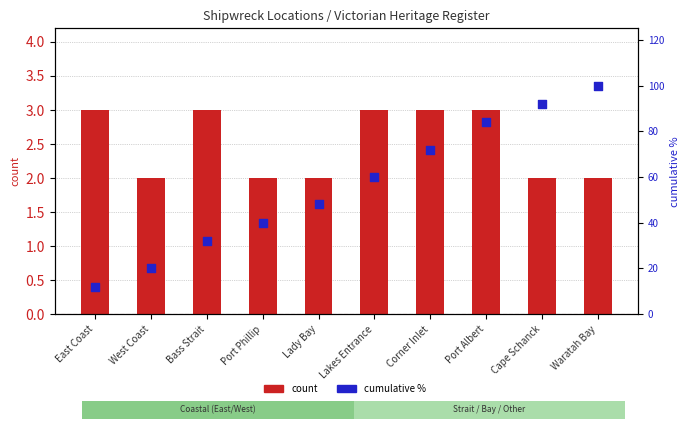

At which category is the sum across all series the highest?

Waratah Bay